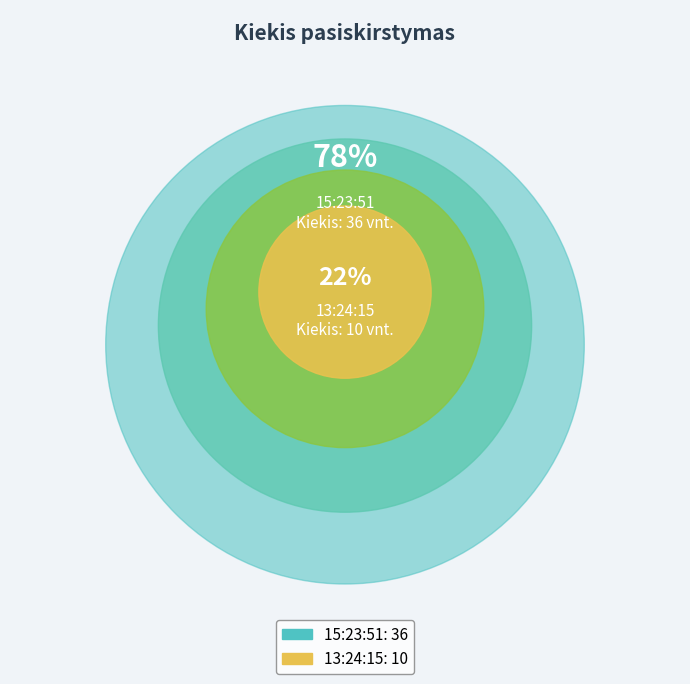

What is the change in value from 15:23:51 to 13:24:15?

-26